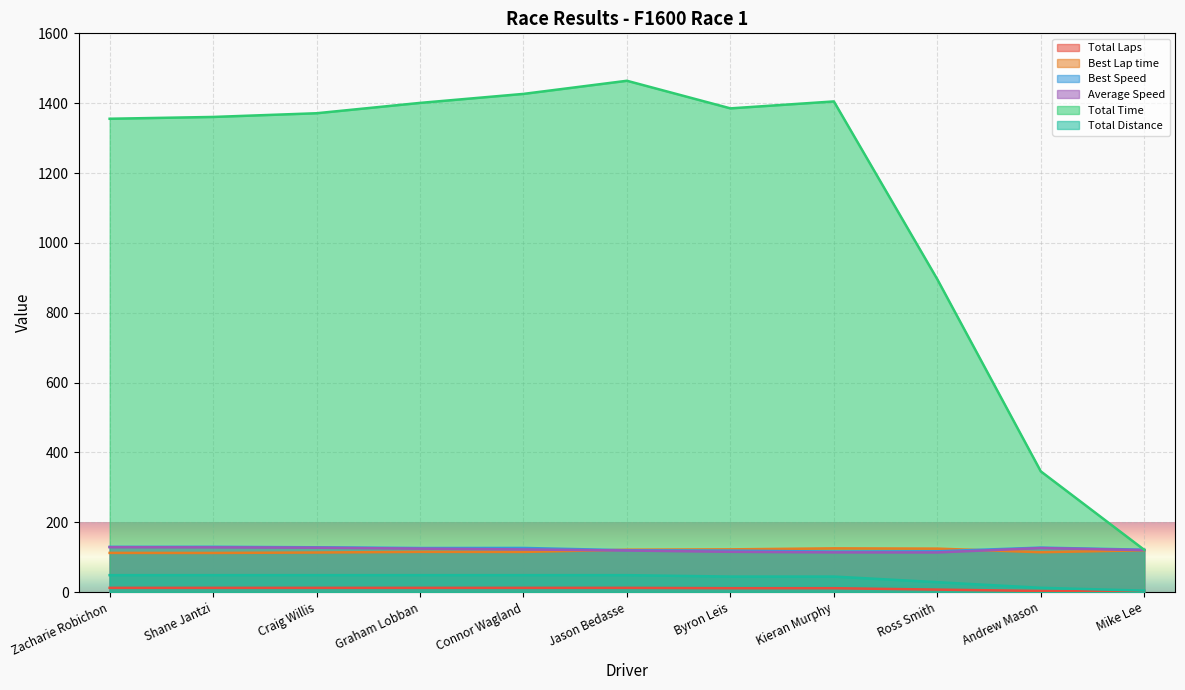

Which series has the largest range (max minus min)?

Total Time